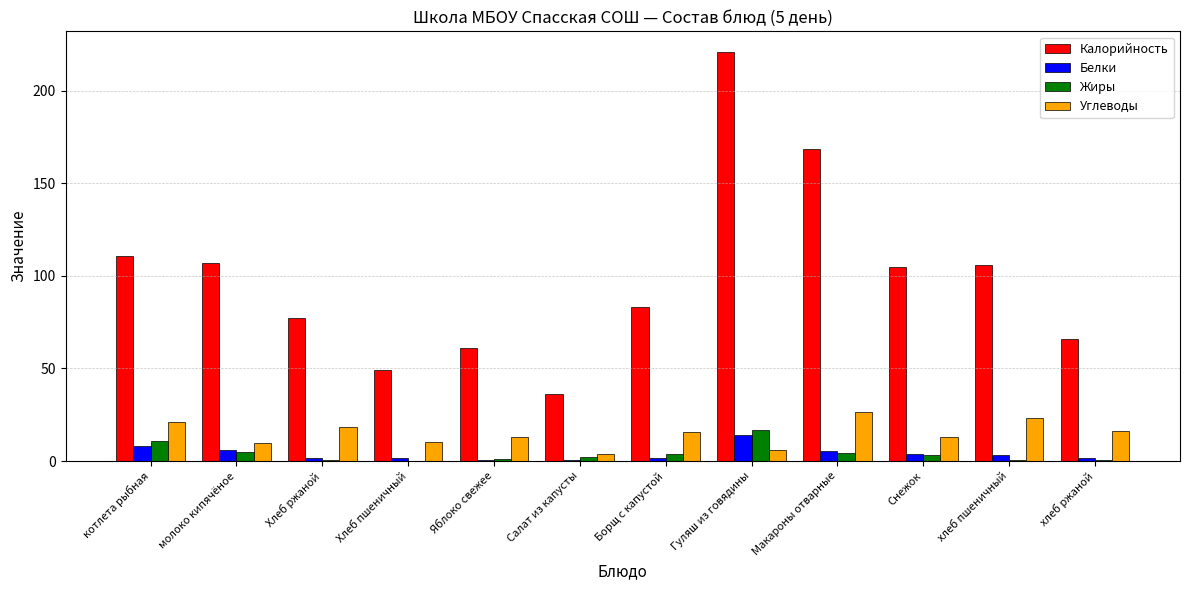

Read the Жиры value at Яблоко свежее.

1.0